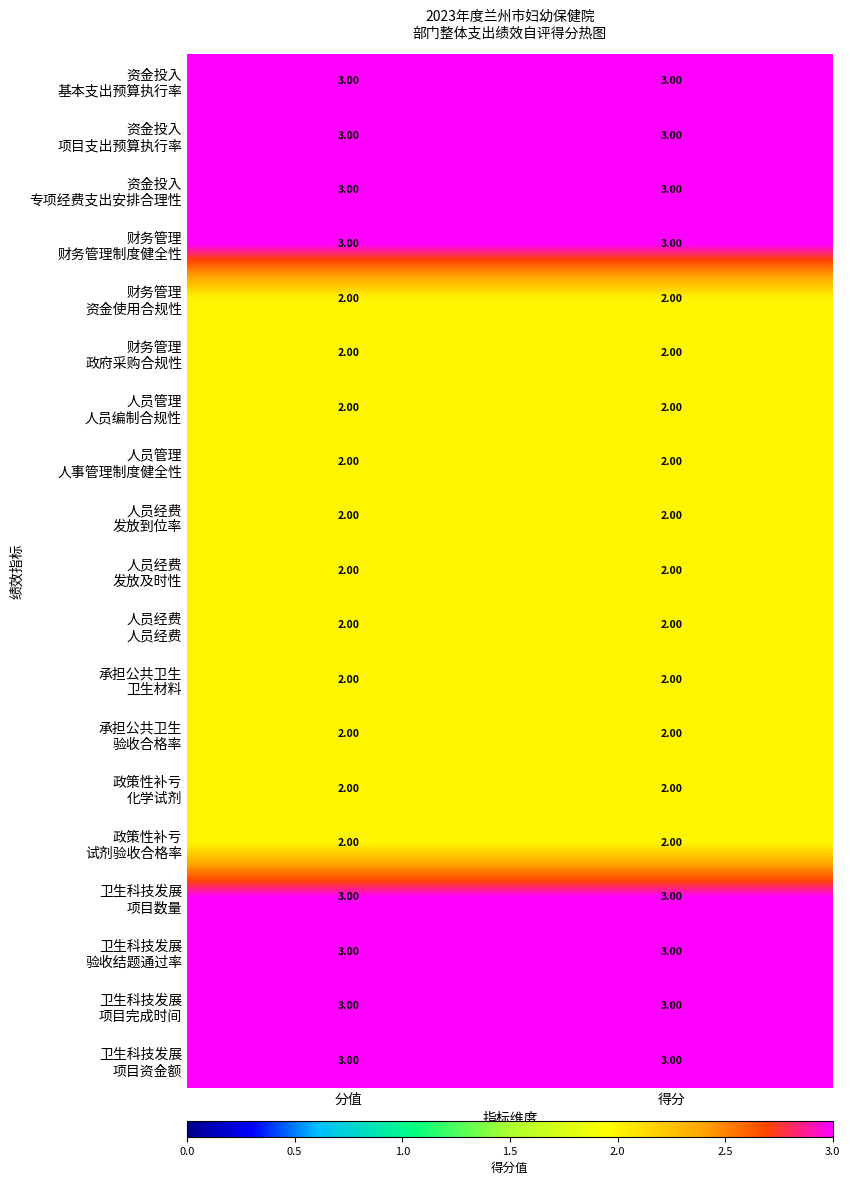

At how many categories does at least one series exceed 2?

2